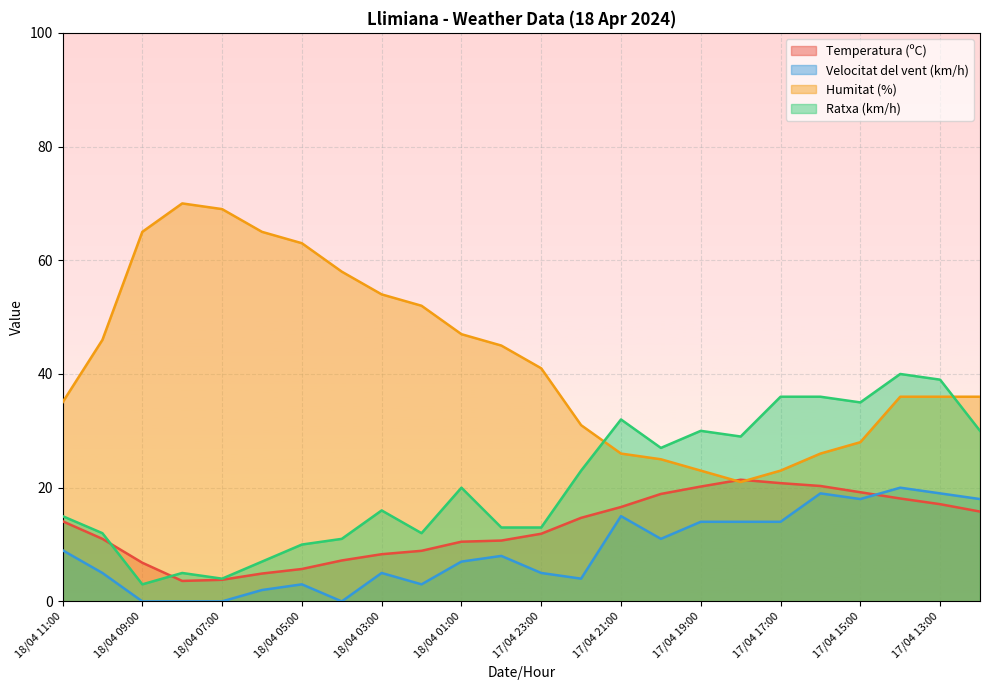

At how many categories does at least one series exceed 28?

23